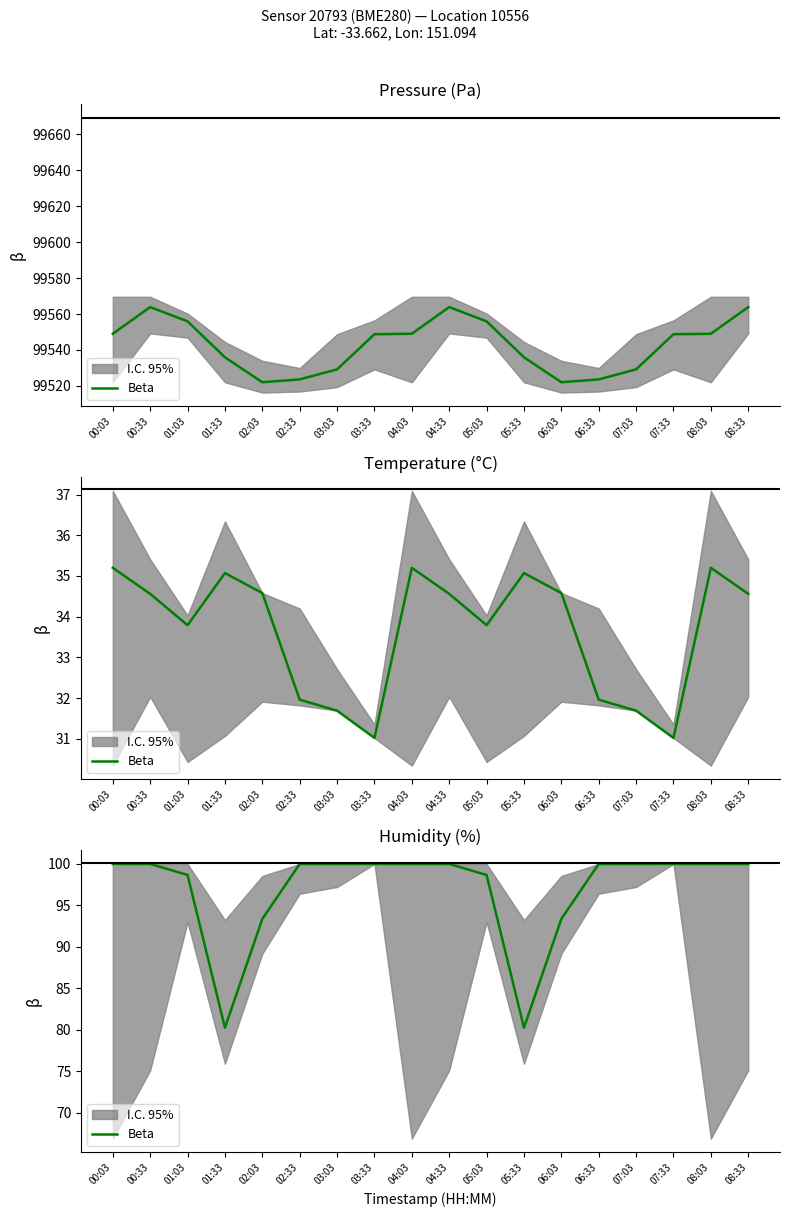

Which has a higher value, 03:33 or 04:03?

03:33